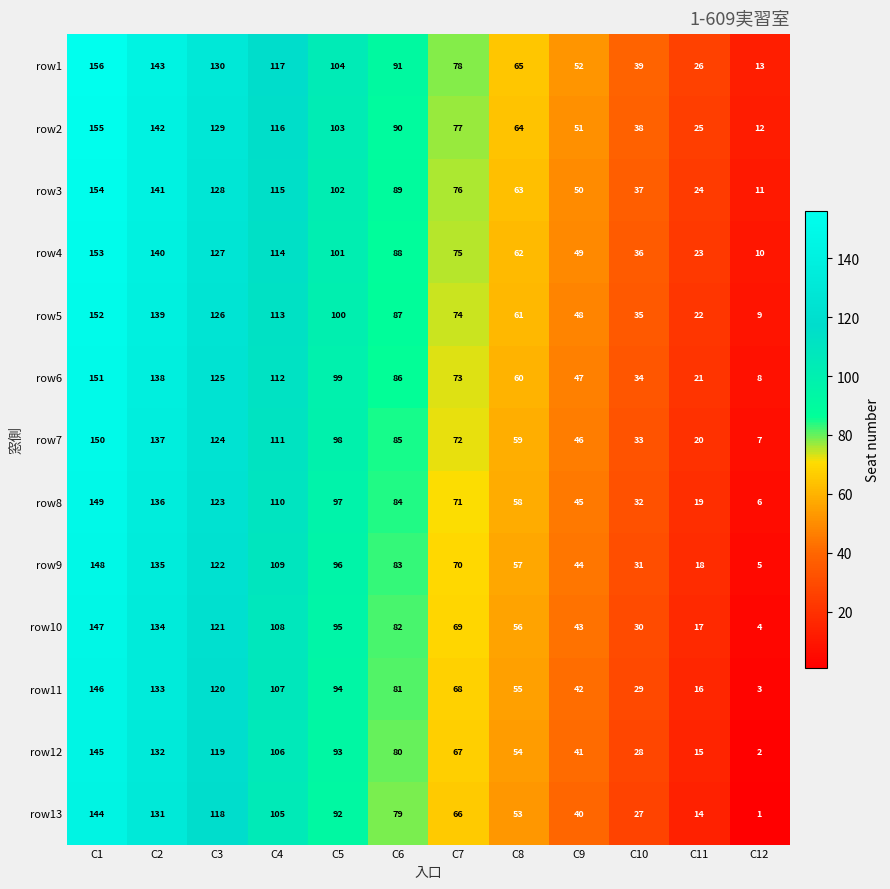

At which label is row13 closest to 72?

C7